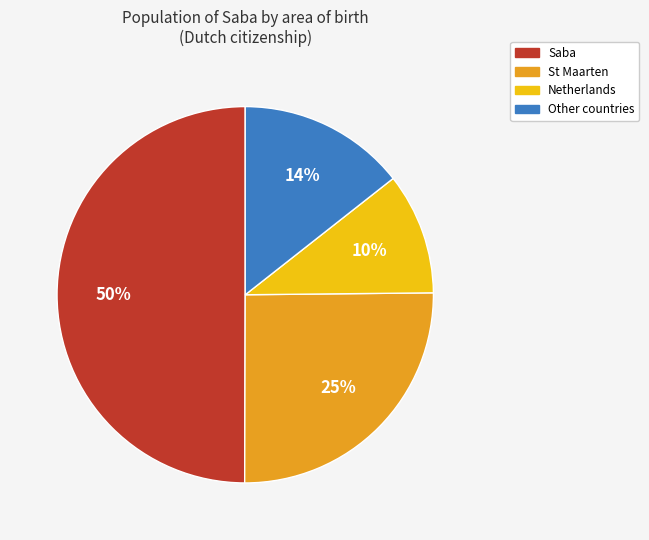

To the nearest percent, what is the difference between the largest and smallest slice percentages?

40%